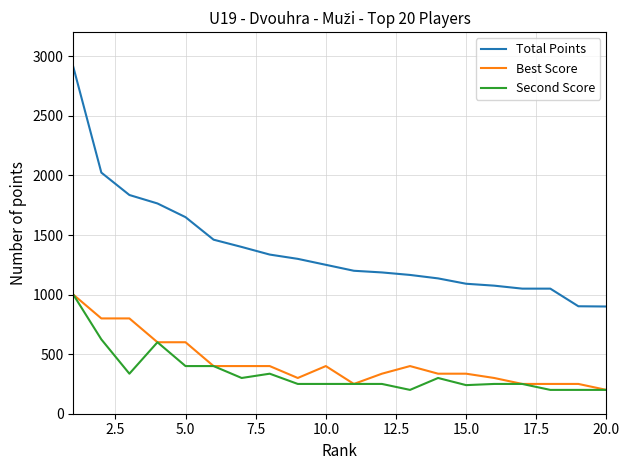

What is the smallest value displayed?

200